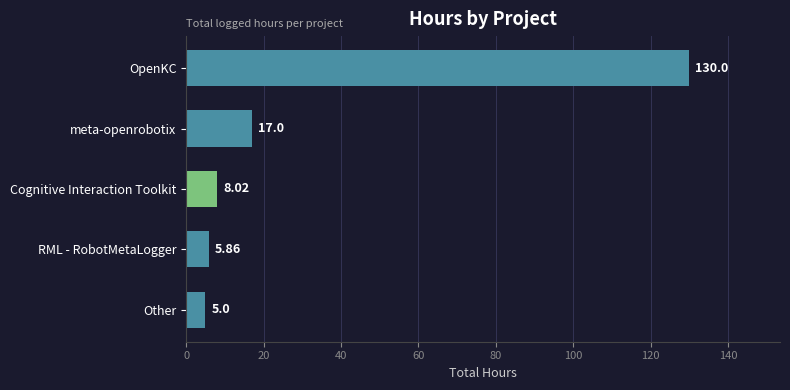

What is the label of the 4th bar from the bottom?

meta-openrobotix